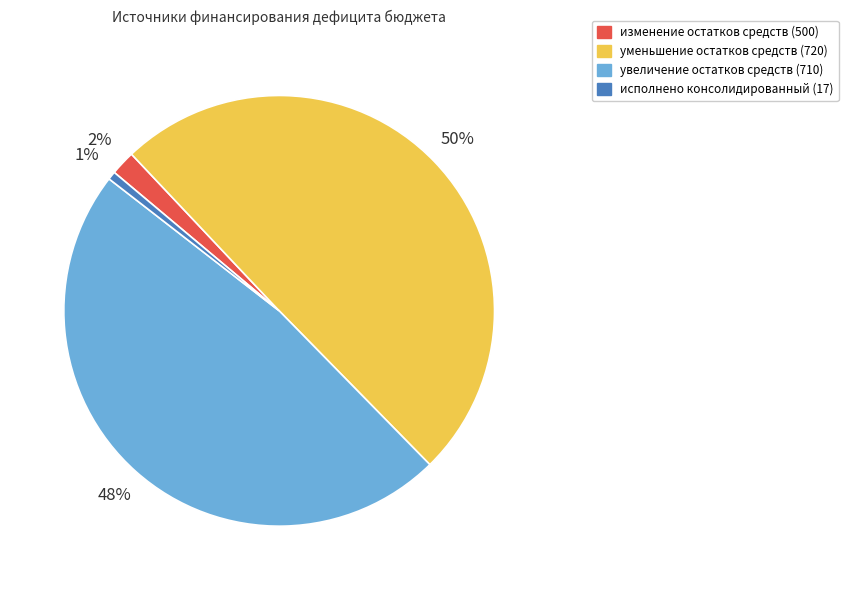

To the nearest percent, what is the combined percentage of исполнено консолидированный (17) and уменьшение остатков средств (720)?

50%